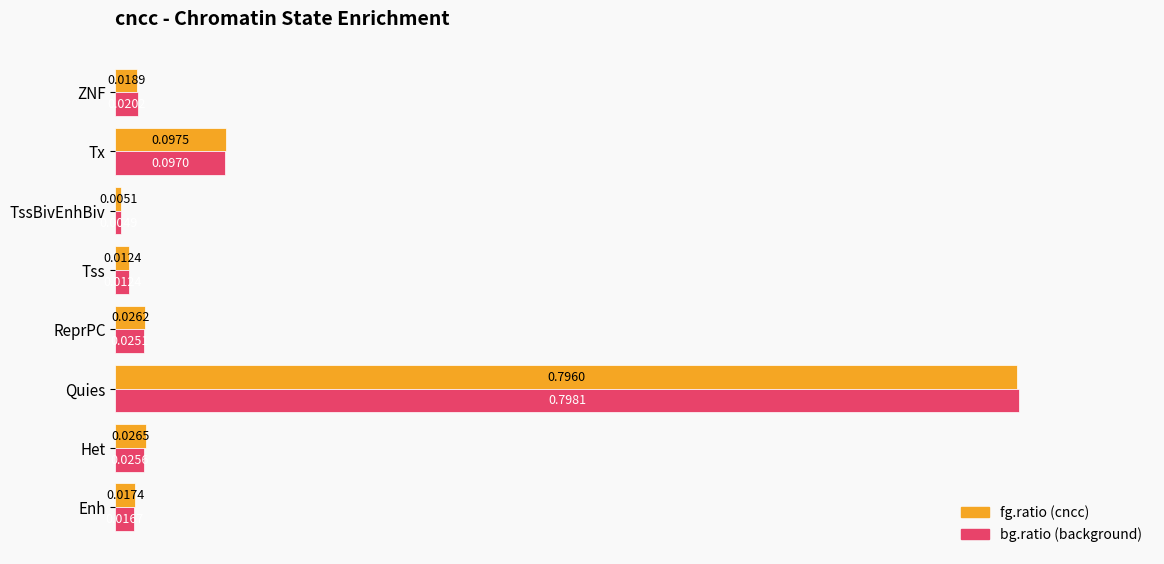

At which category is the sum across all series the highest?

Quies